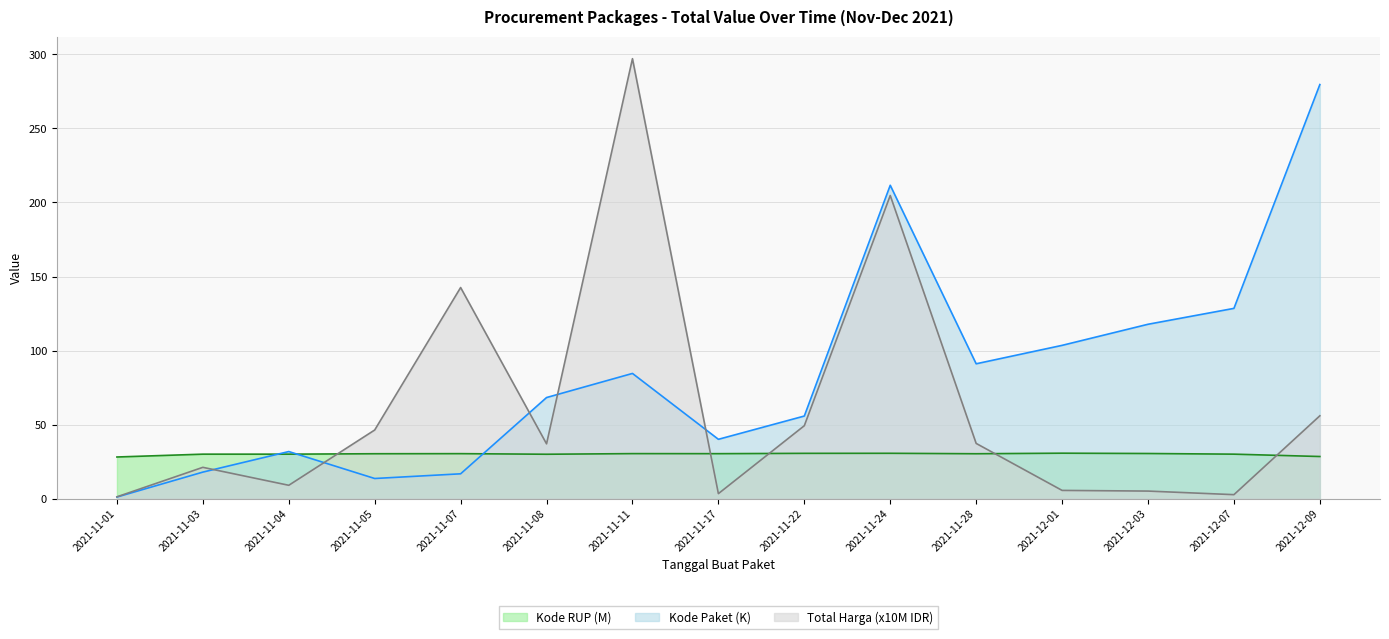

Does the chart display data point markers on the line(s)?

No